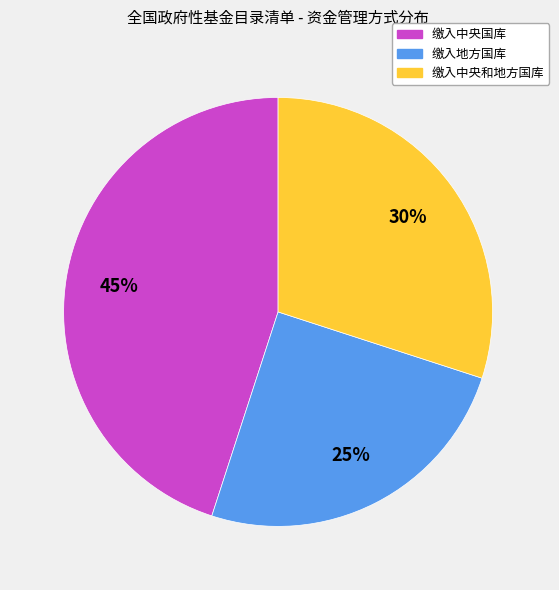

How many segments does this pie chart have?

3